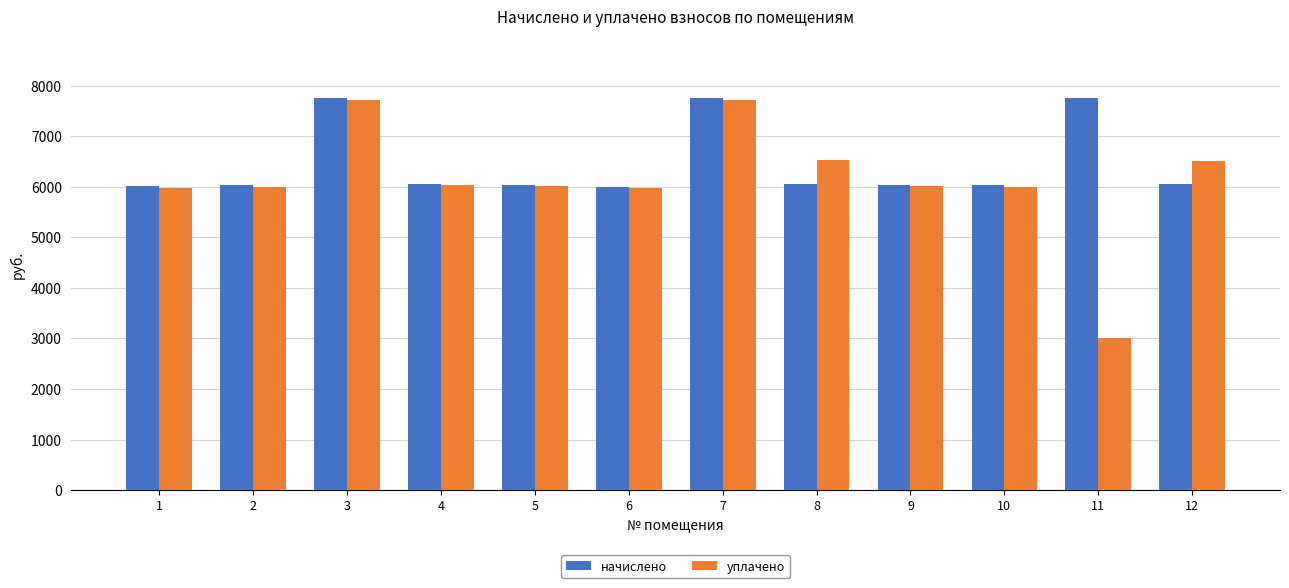

At which label does уплачено first exceed 6006?

3